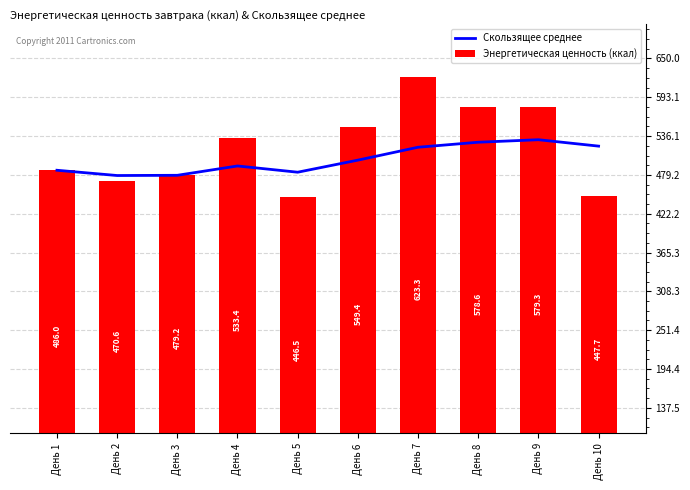

How many categories are shown in the chart?

10